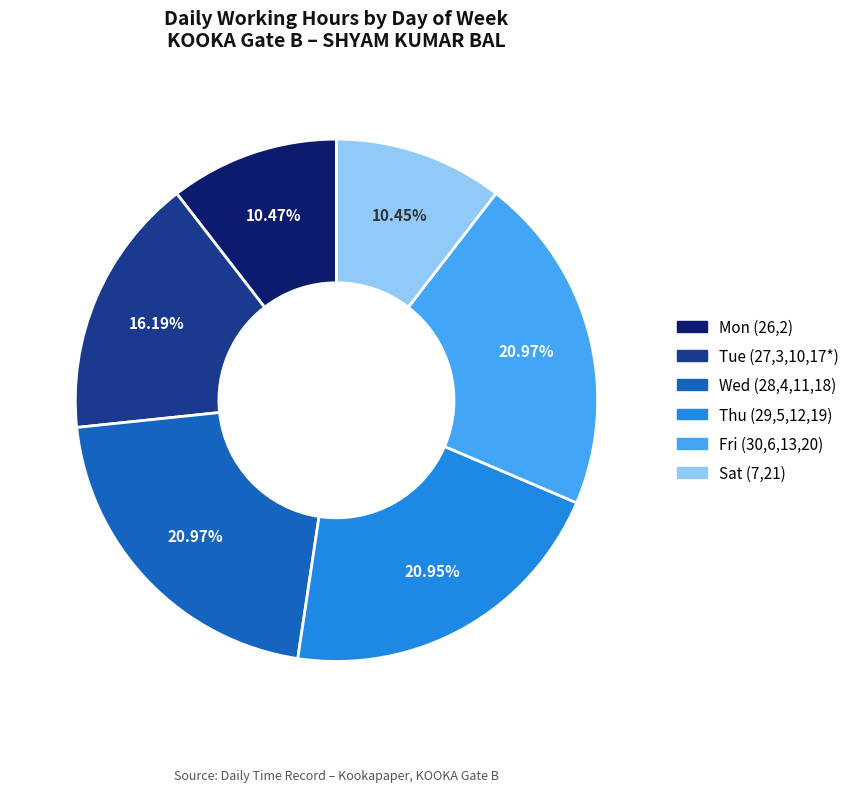

Does any single category account for the majority?

No